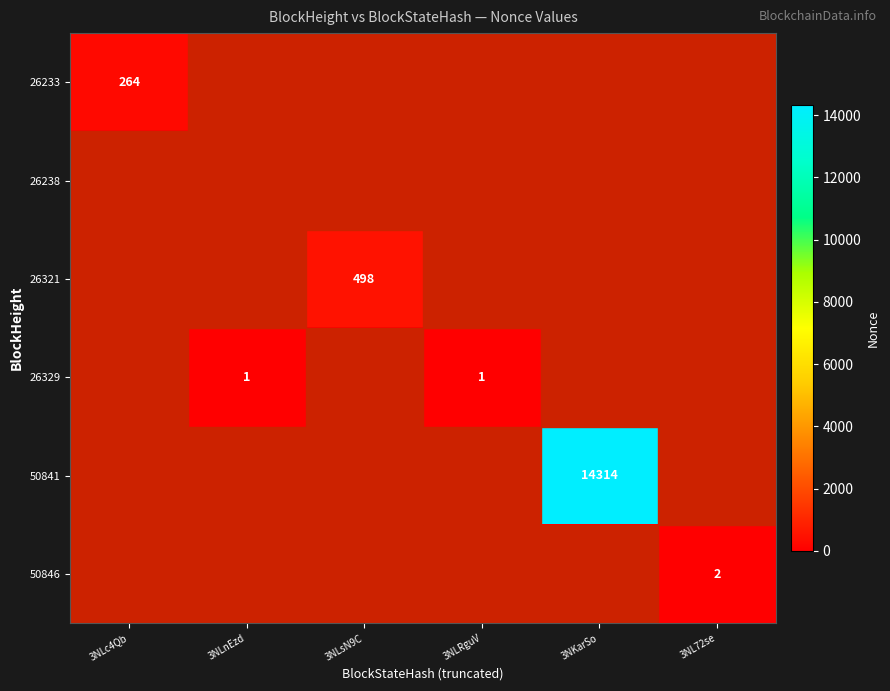

At 3NLc4Qb, list the series in order from largest to smallest.

26233, 26238, 26321, 26329, 50841, 50846